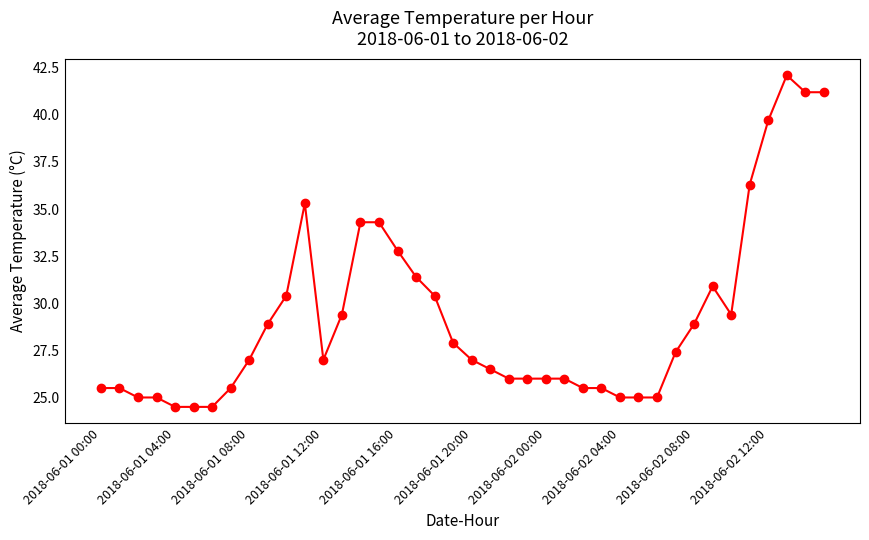

What is the smallest value displayed?

24.5